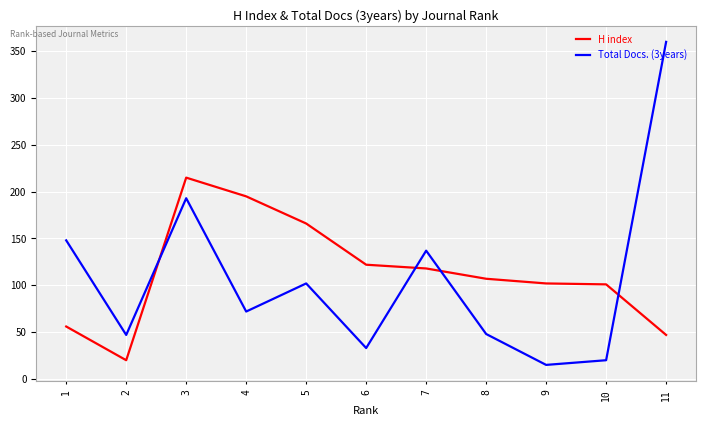

Rank the series at 3 from highest to lowest value.

H index, Total Docs. (3years)